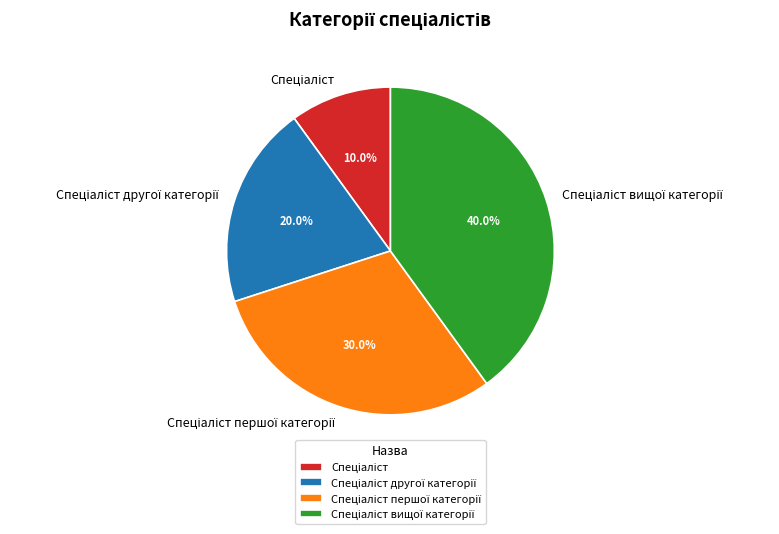

Is there a majority slice in this chart?

No